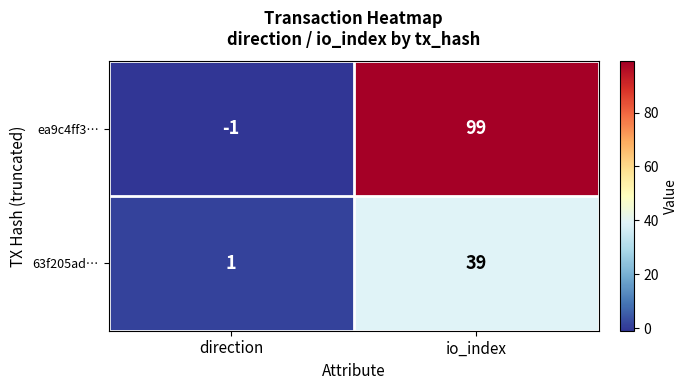

What is the sum of the ea9c4ff3… values at io_index and direction?

98